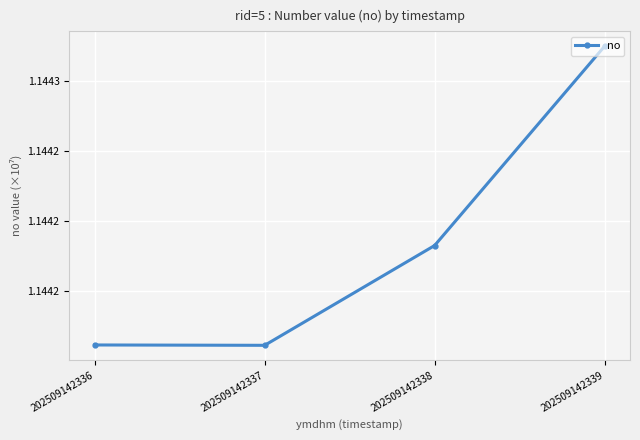

List the labels in order of value, largest first.

202509142339, 202509142338, 202509142336, 202509142337